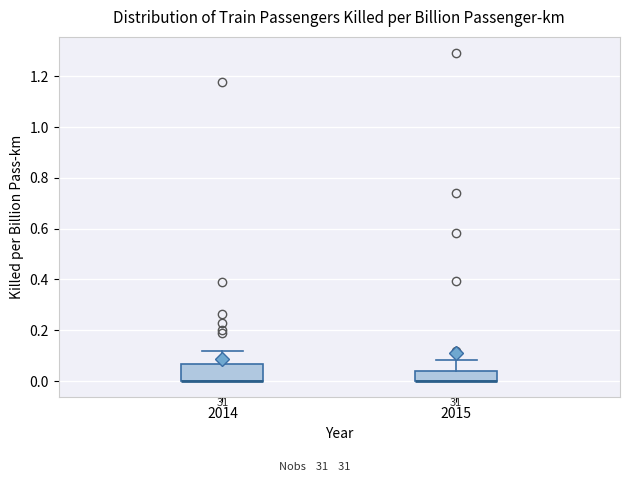

Where is the lower edge of the box at x = 2015 on the y-axis? The values are not printed on the chart, so give them approximately, as read against the axis.

0.00